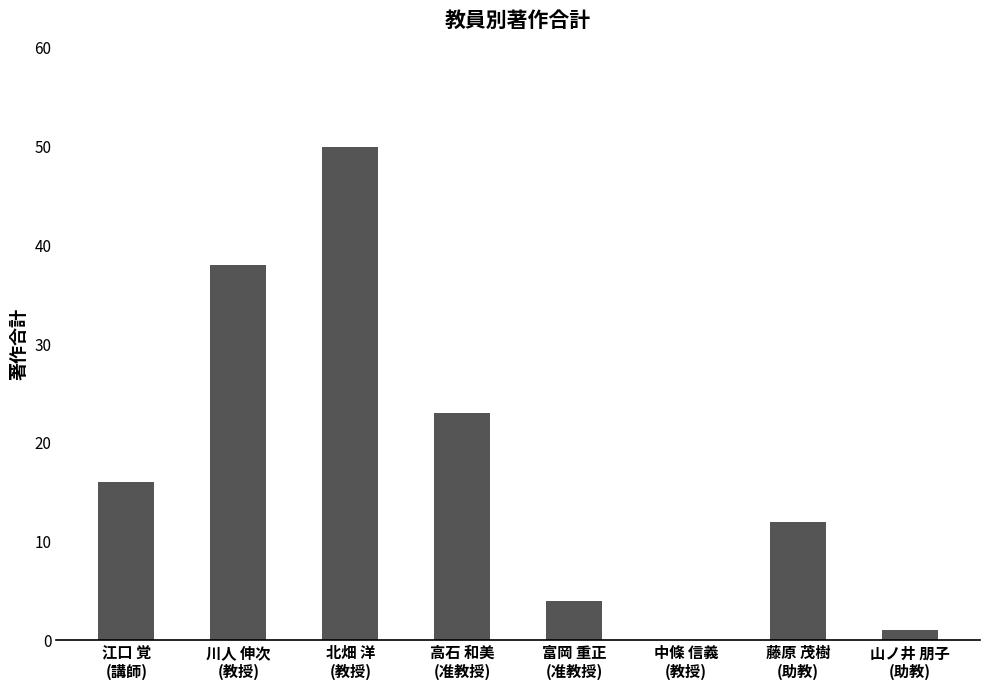

What is the greatest value displayed?

50